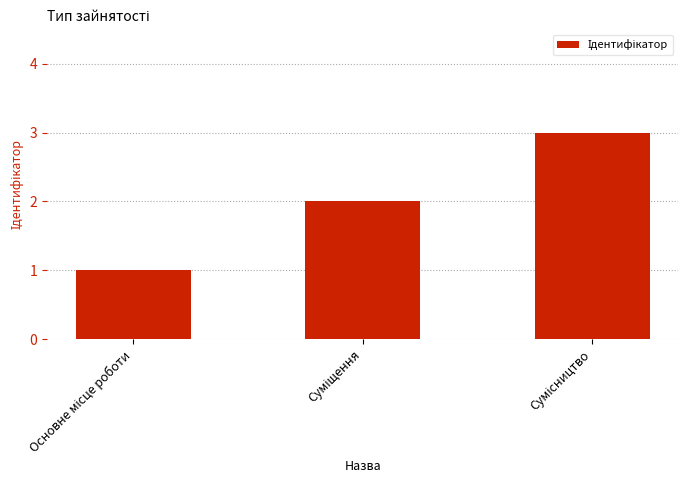

How many values are between 1 and 3?

3